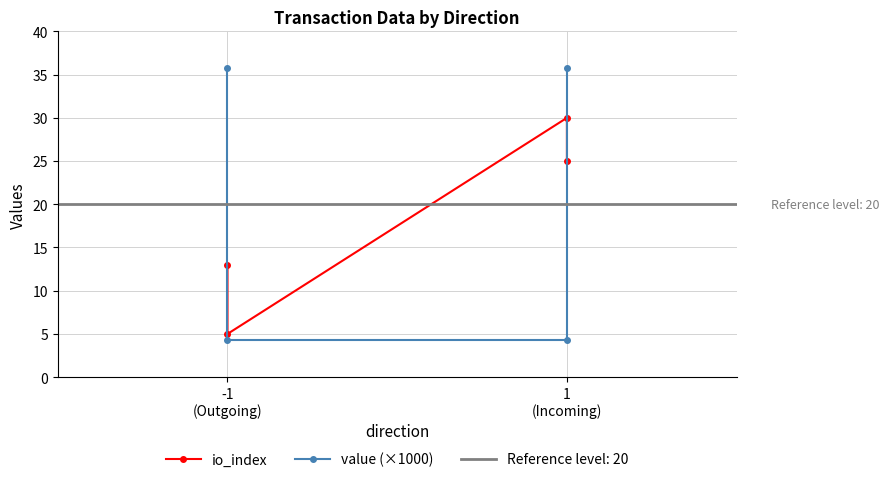

Where is io_index nearest to the value 17?

-1
(Outgoing)